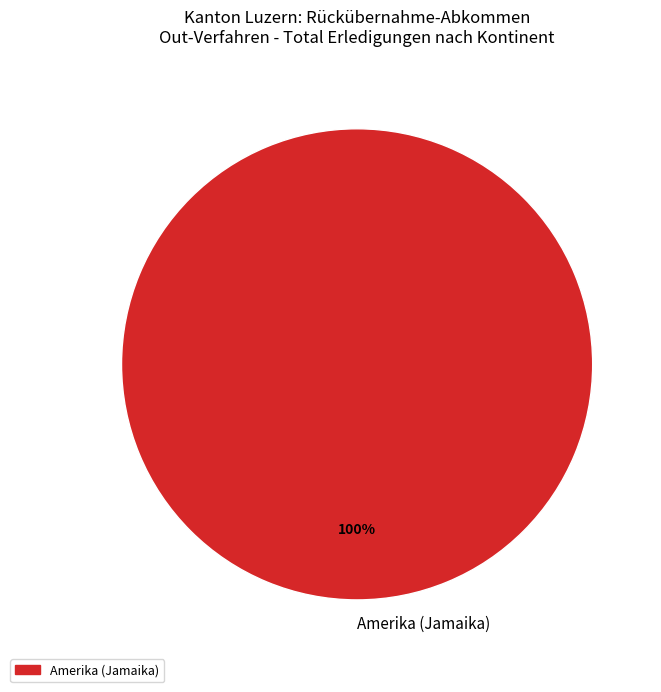

True or false: Amerika (Jamaika) accounts for 100% of the total.

True